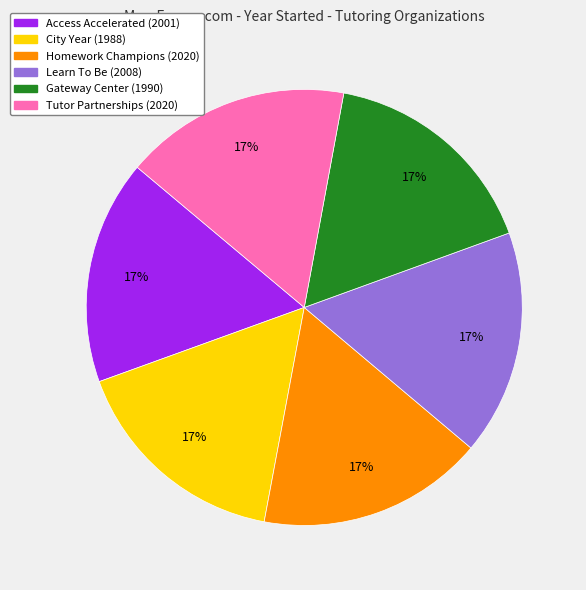

To the nearest percent, what is the average slice percentage?

17%